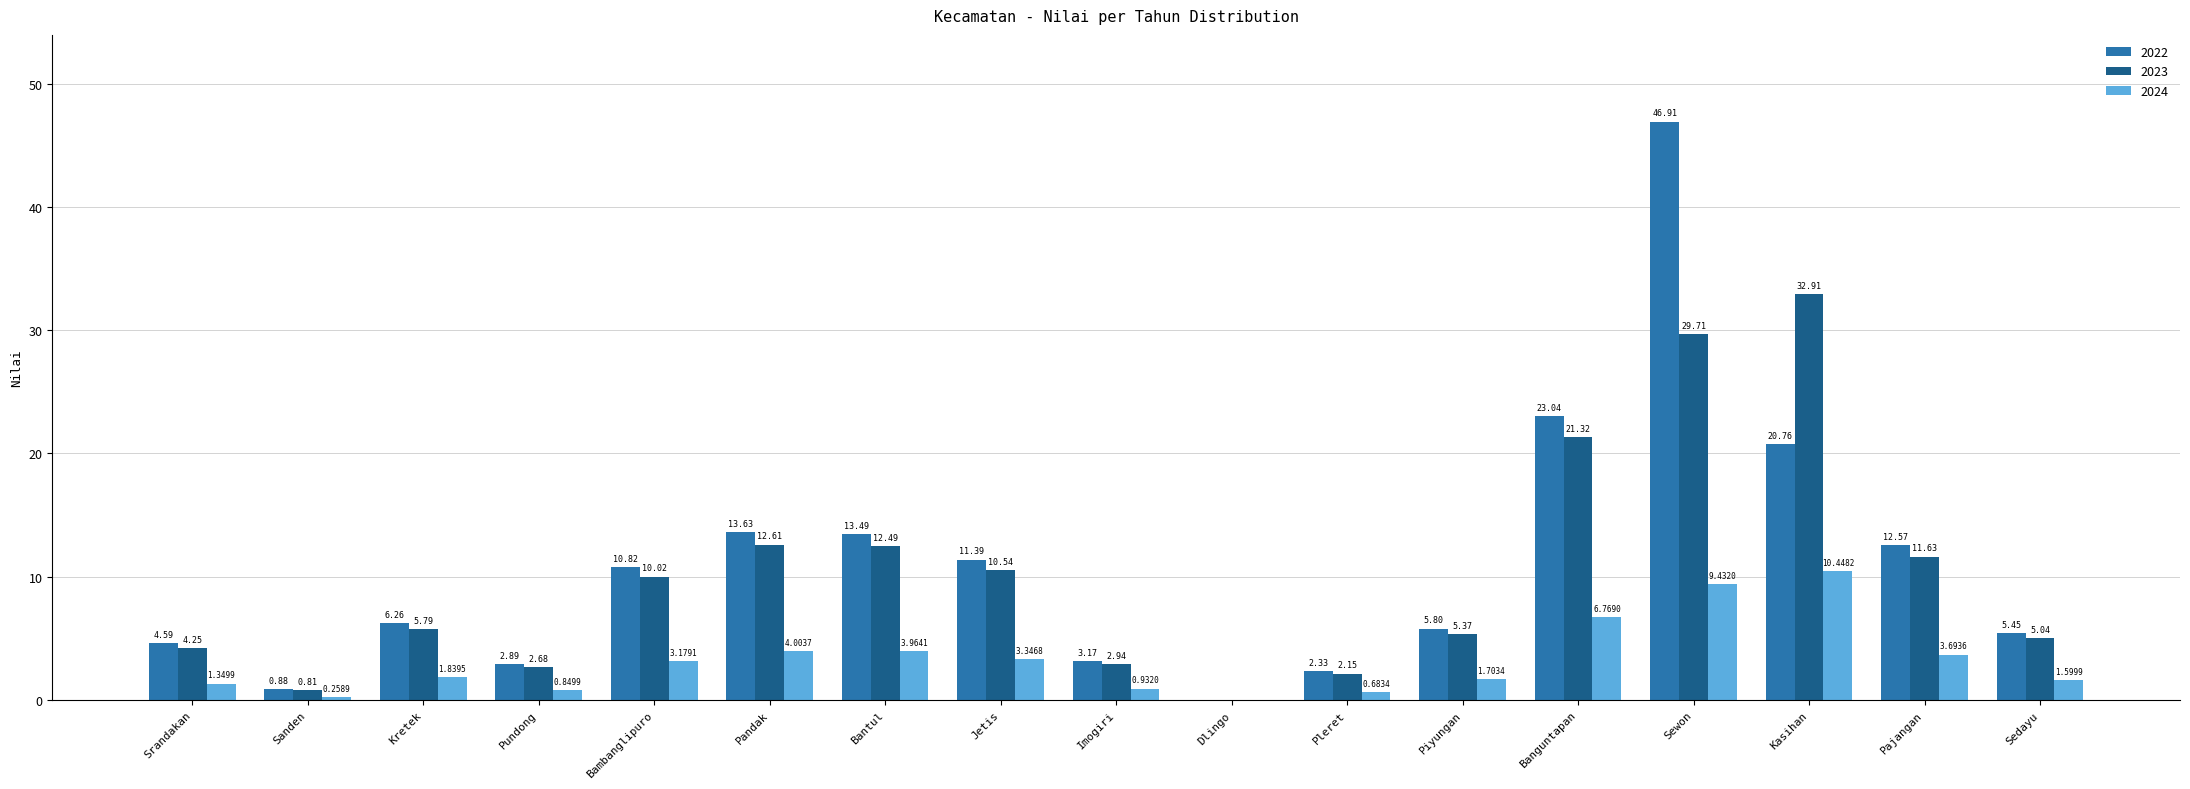

Which series has the largest total across all categories?

2022